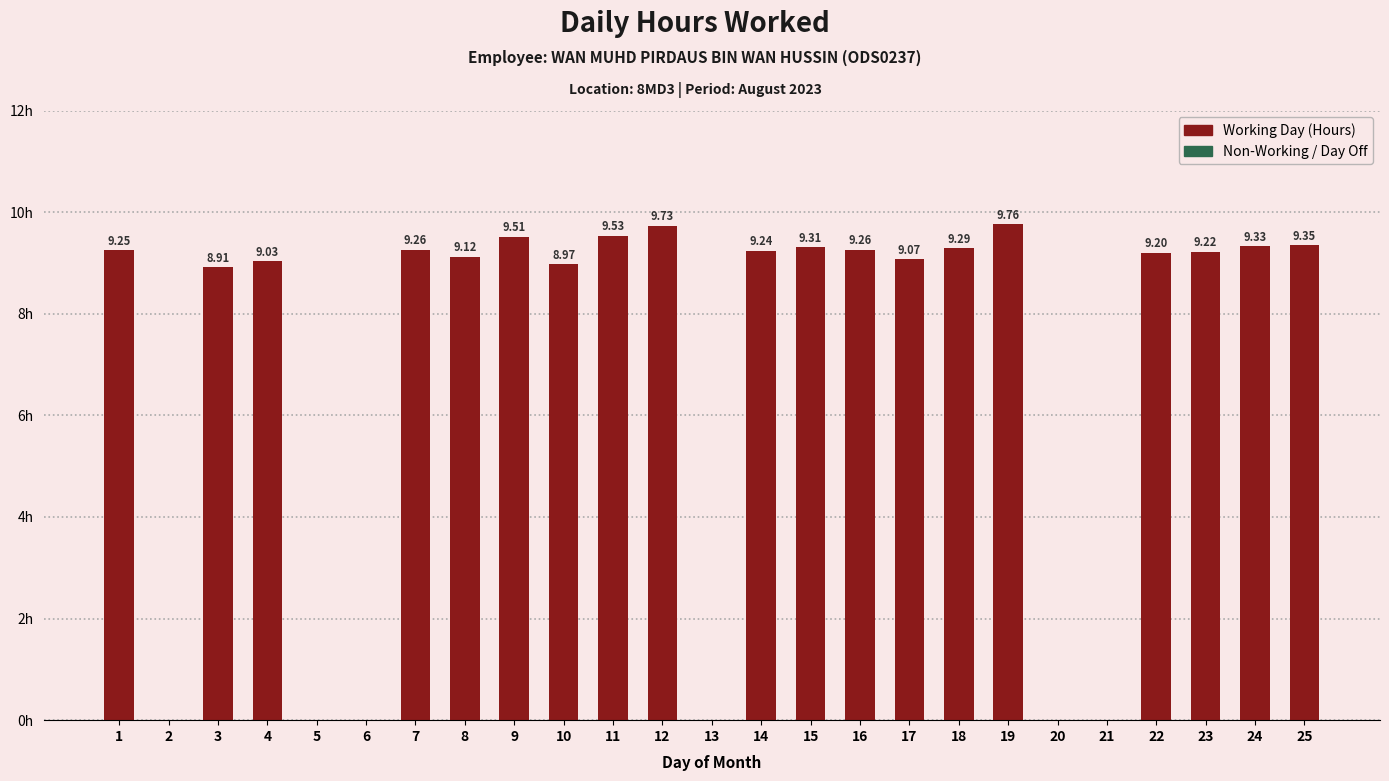

Reading left to right, what are all the values shown in this chart?

9.2	0.0	8.9	9.0	0.0	0.0	9.3	9.1	9.5	9.0	9.5	9.7	0.0	9.2	9.3	9.3	9.1	9.3	9.8	0.0	0.0	9.2	9.2	9.3	9.3